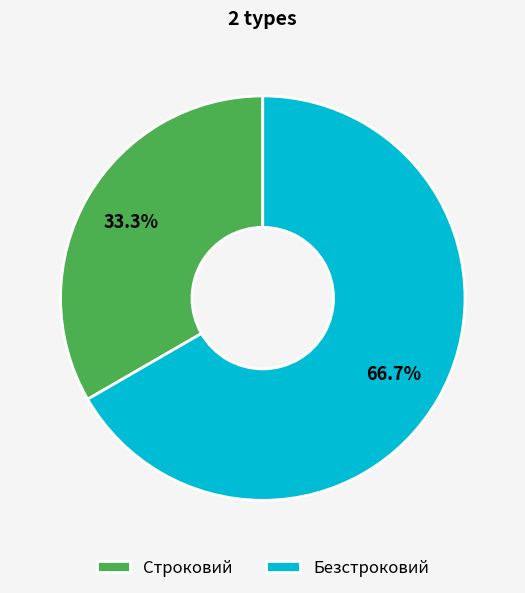

Is it true that Строковий is 33% of the pie?

True